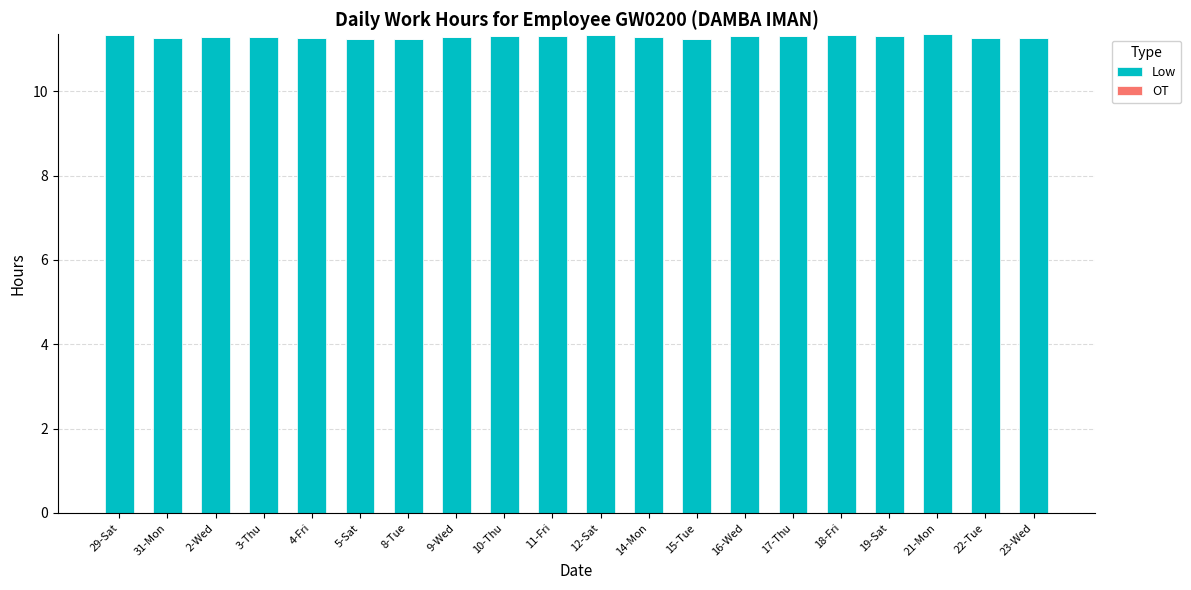

The value at 18-Fri is 4.3. True or false?

False